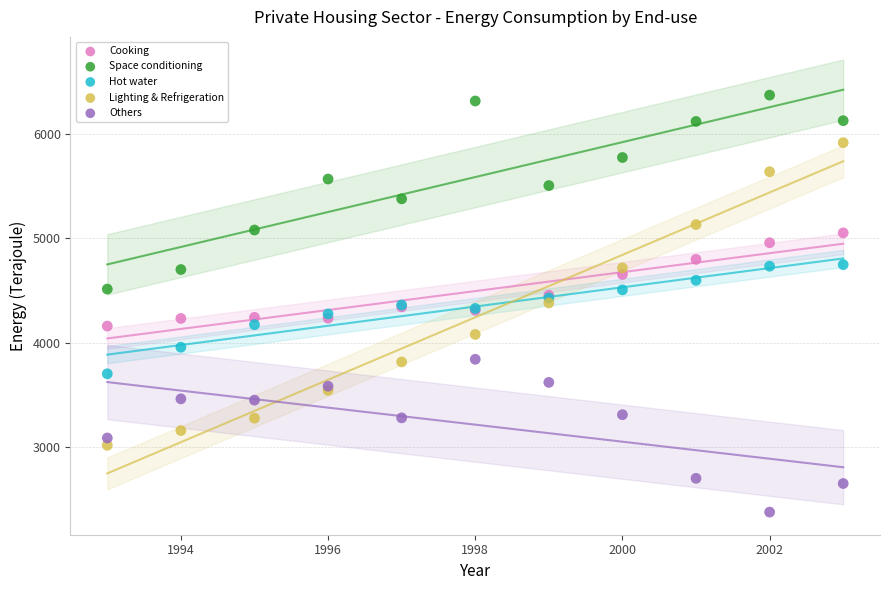

Which series contains the highest Y value?

Space conditioning